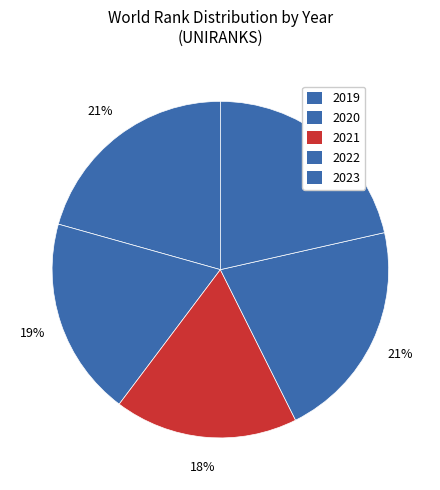

Is 2021 the majority of the pie?

No